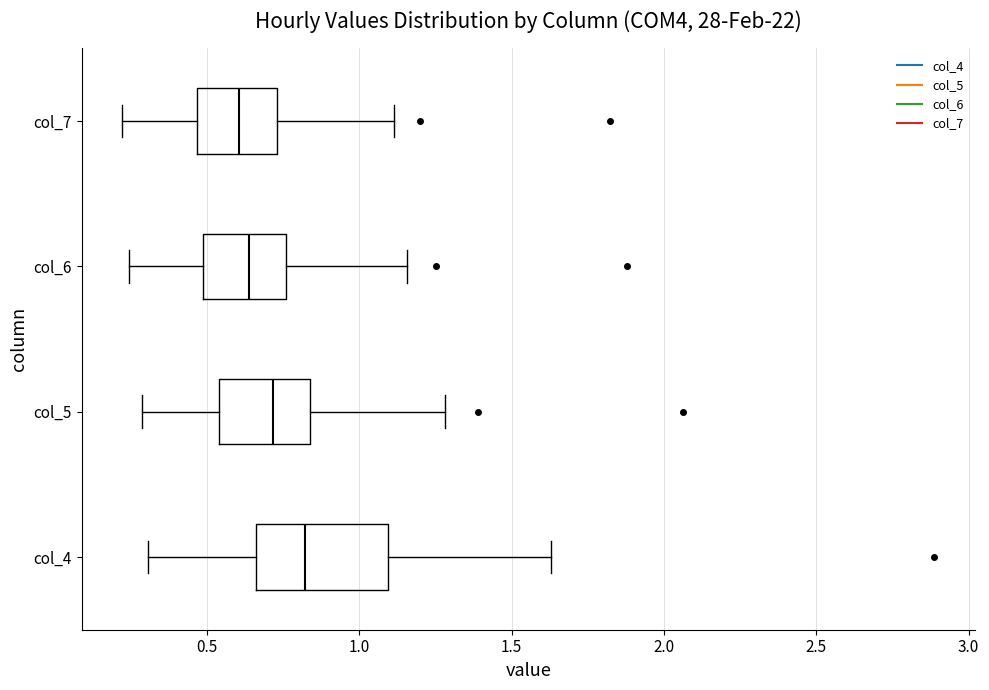

Where is the right edge of the box for col_5 on the x-axis? The values are not printed on the chart, so give them approximately, as read against the axis.

0.85